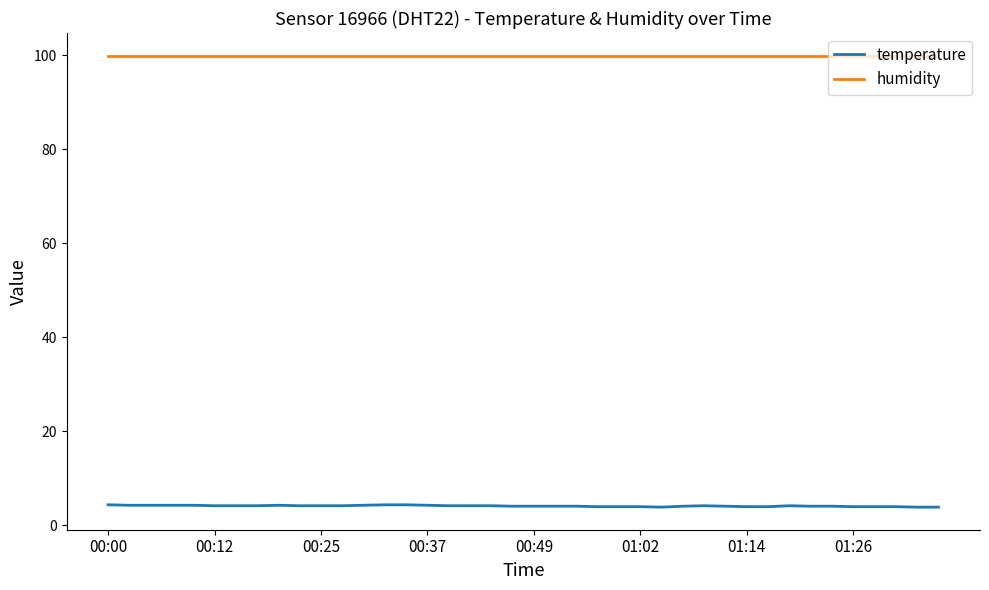

What is the smallest value displayed?

3.8